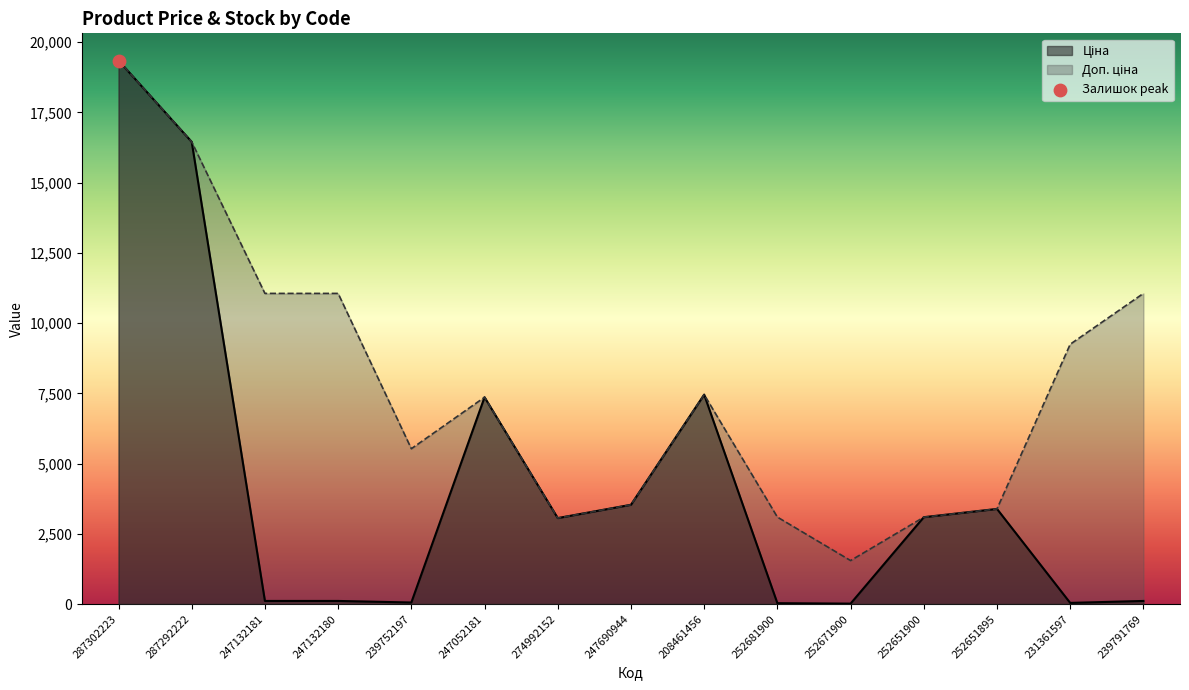

Which series has the largest total across all categories?

Доп. ціна